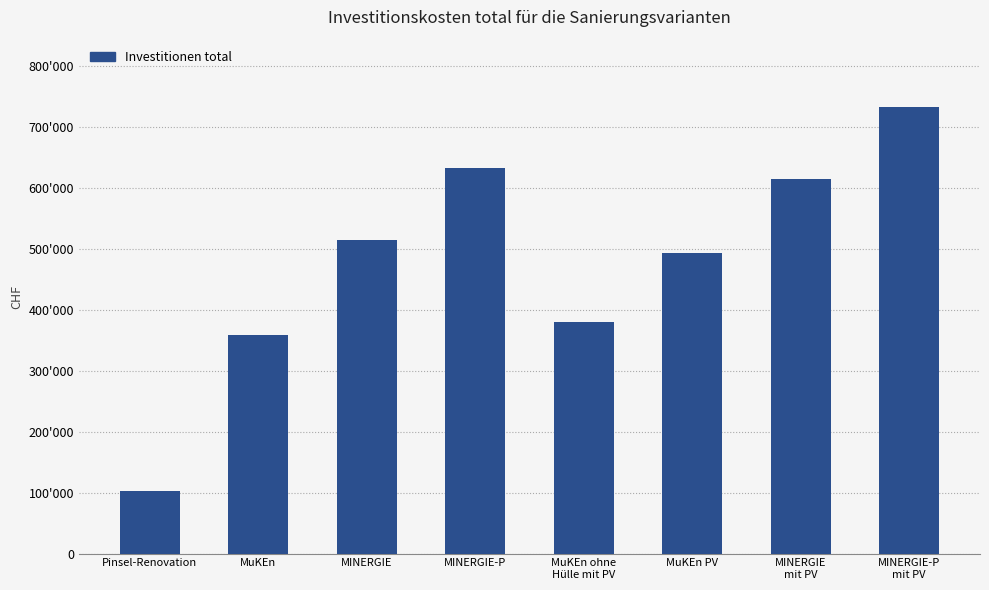

What is the change in value from Pinsel-Renovation to MuKEn ohne
Hülle mit PV?

+276900